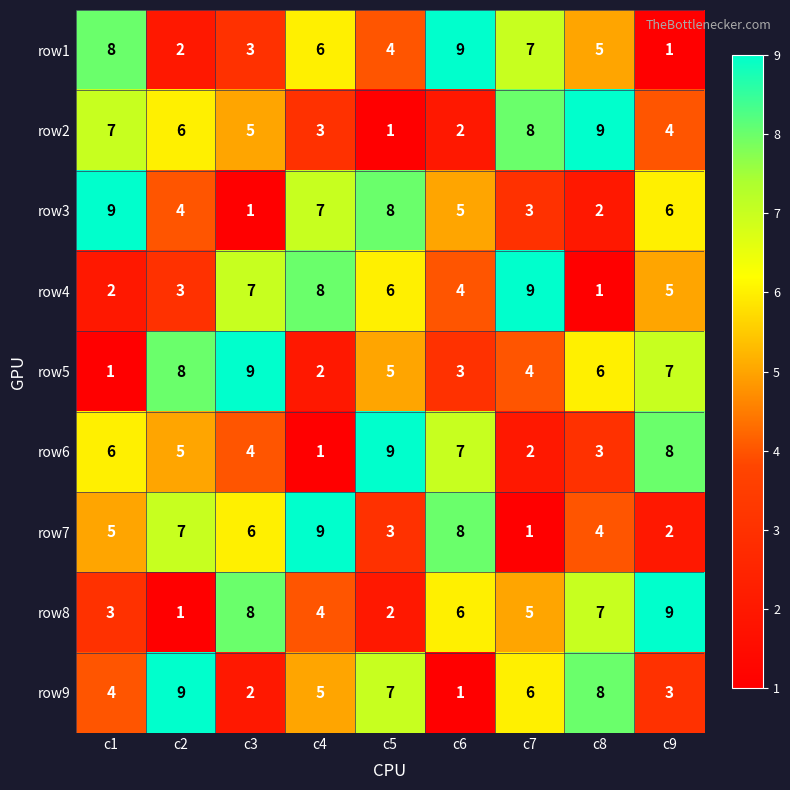

What is the difference between the highest and lowest values at c5?

8